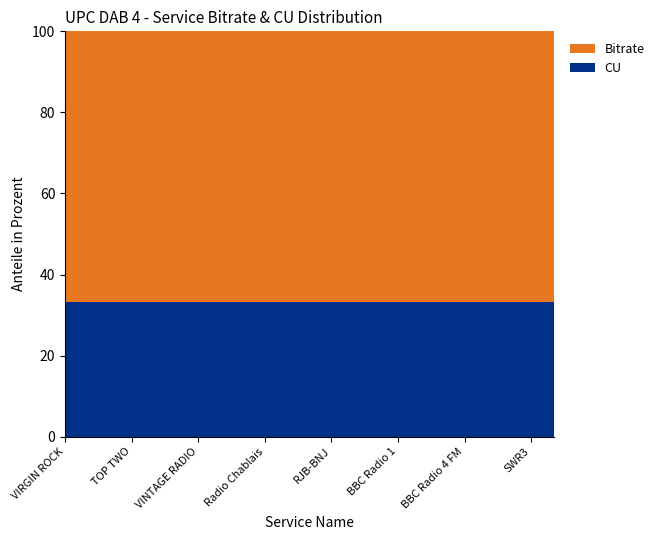

What is the minimum value for CU?

33.3